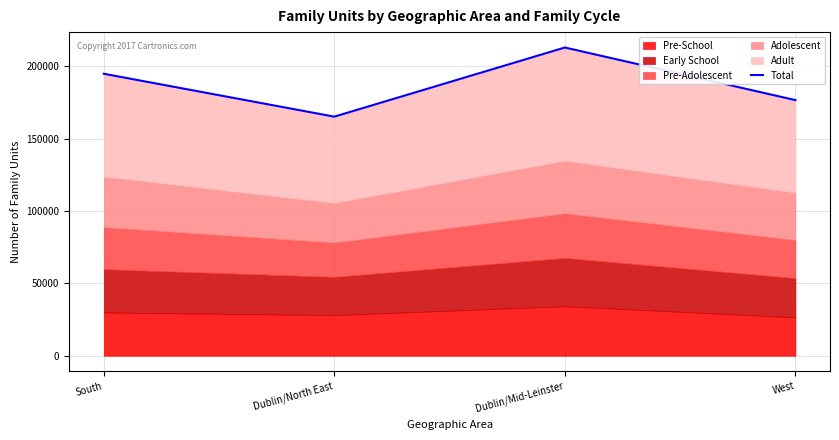

Rank the categories by value from lowest to highest.

Dublin/North East, West, South, Dublin/Mid-Leinster